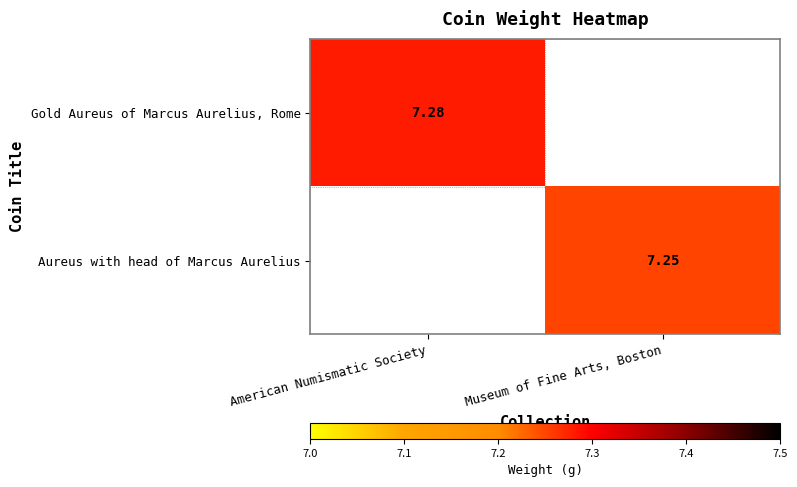

Is the value of Gold Aureus of Marcus Aurelius, Rome at American Numismatic Society greater than the value of Aureus with head of Marcus Aurelius at Museum of Fine Arts, Boston?

Yes